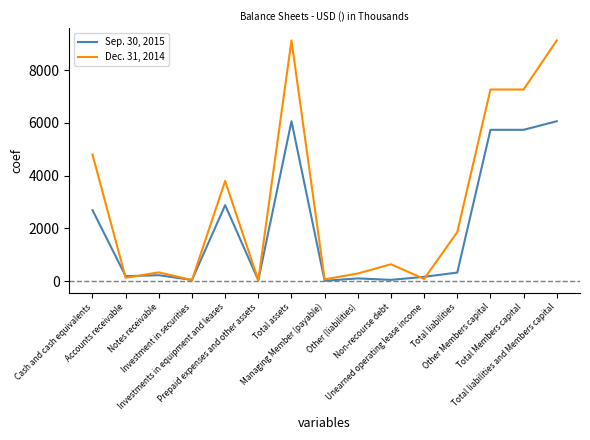

What is the spread (max minus min) of values at Managing Member (payable)?

55